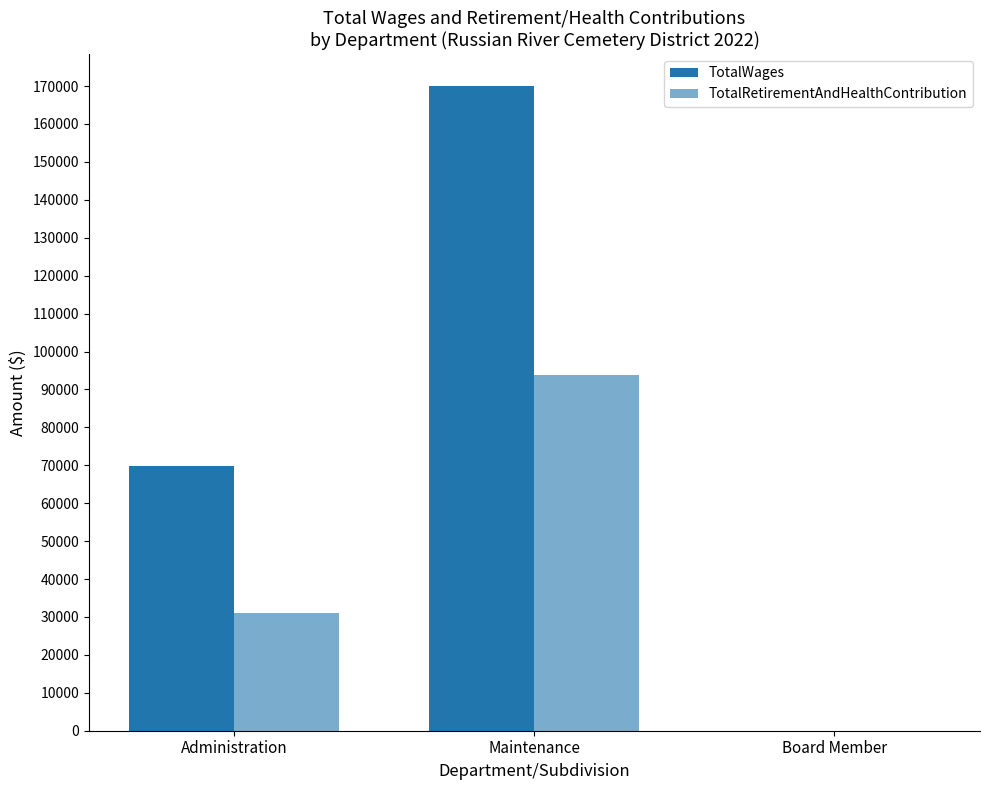

The TotalRetirementAndHealthContribution series shows 0 at Board Member. True or false?

True